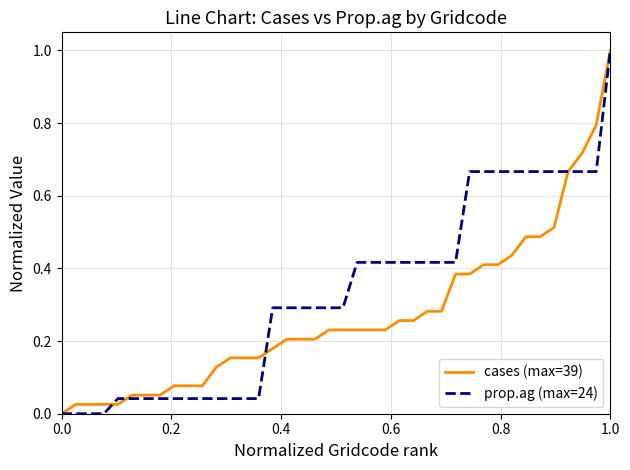

What are all the series names shown in the legend?

cases (max=39), prop.ag (max=24)